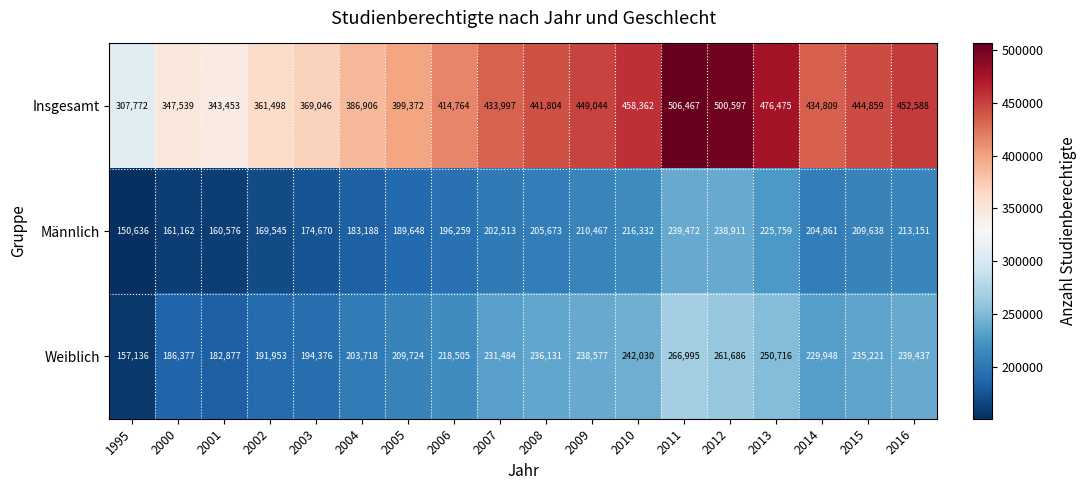

What is the minimum value for Männlich?

150636